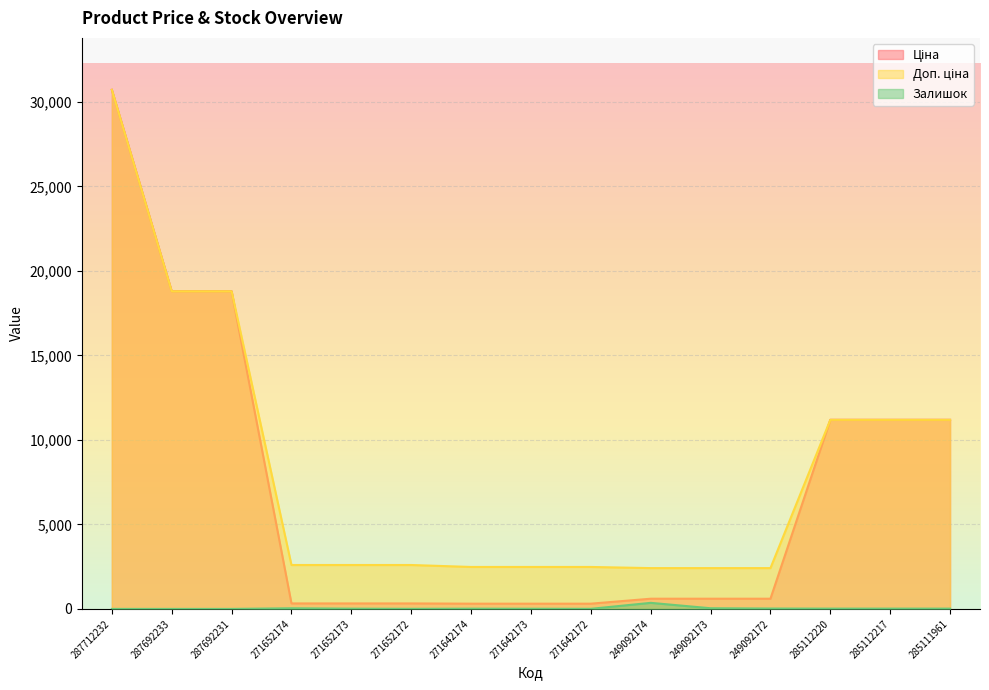

Is it true that Залишок equals 0.0 at 287712232?

True